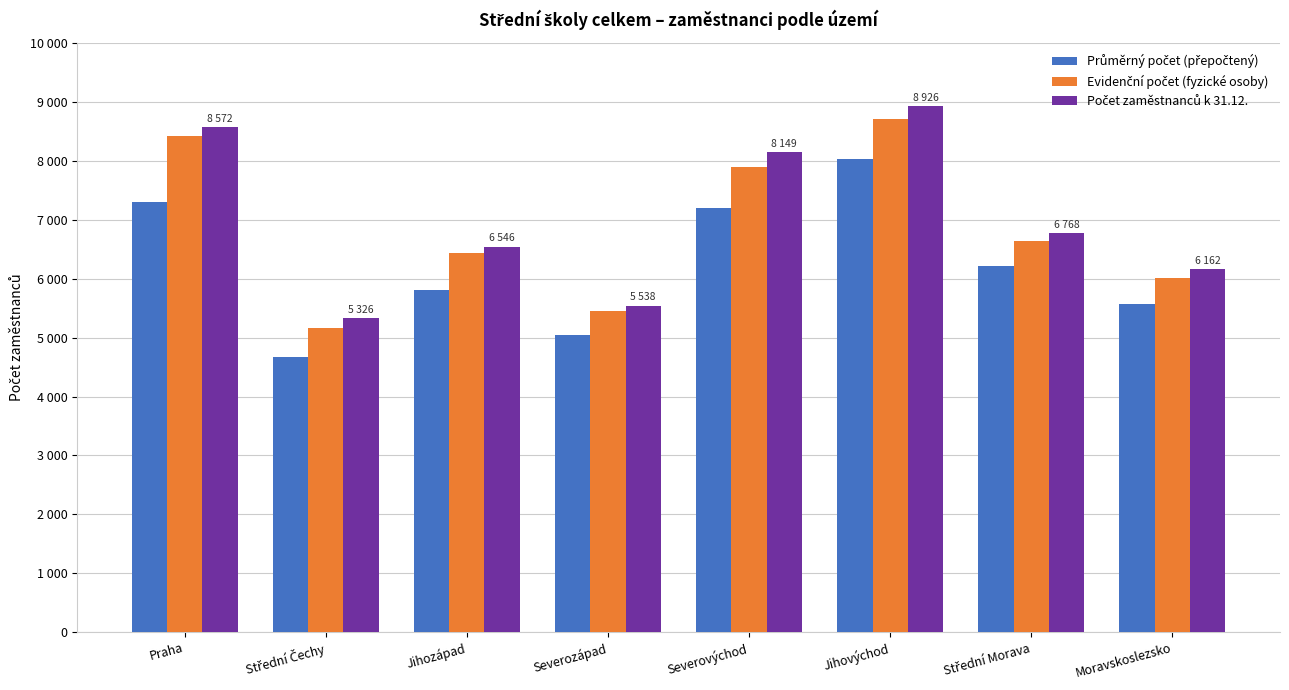

What is the difference between the Počet zaměstnanců k 31.12. values at Střední Morava and Jihovýchod?

2158.0